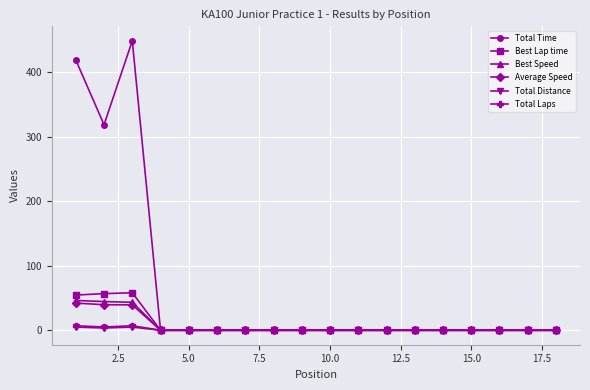

What is the greatest value displayed?

448.5